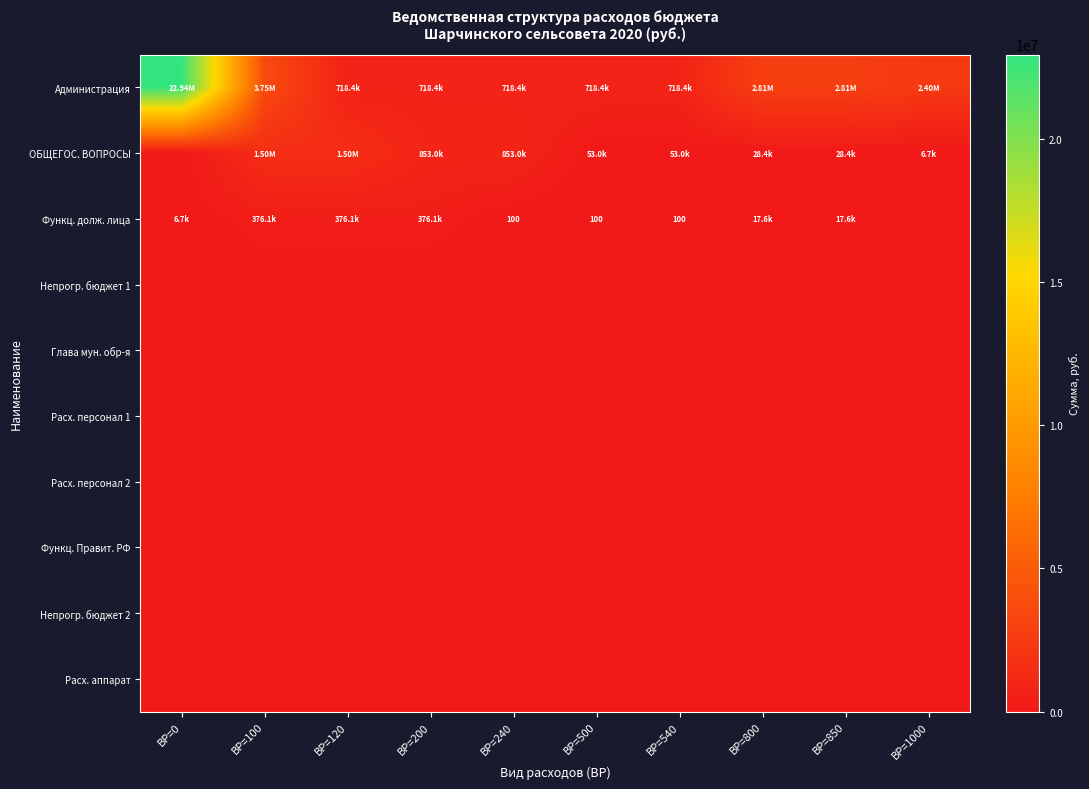

The value of Глава мун. обр-я at ВР=800 is 0.0. True or false?

True